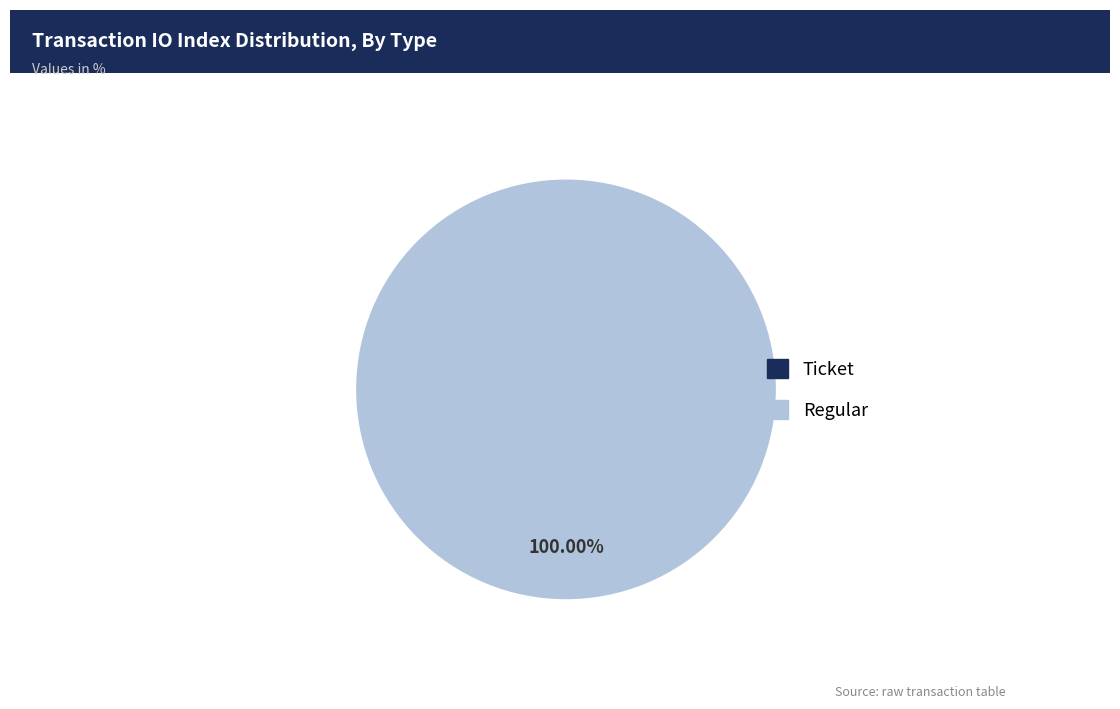

Rank the categories by value from lowest to highest.

Ticket, Regular